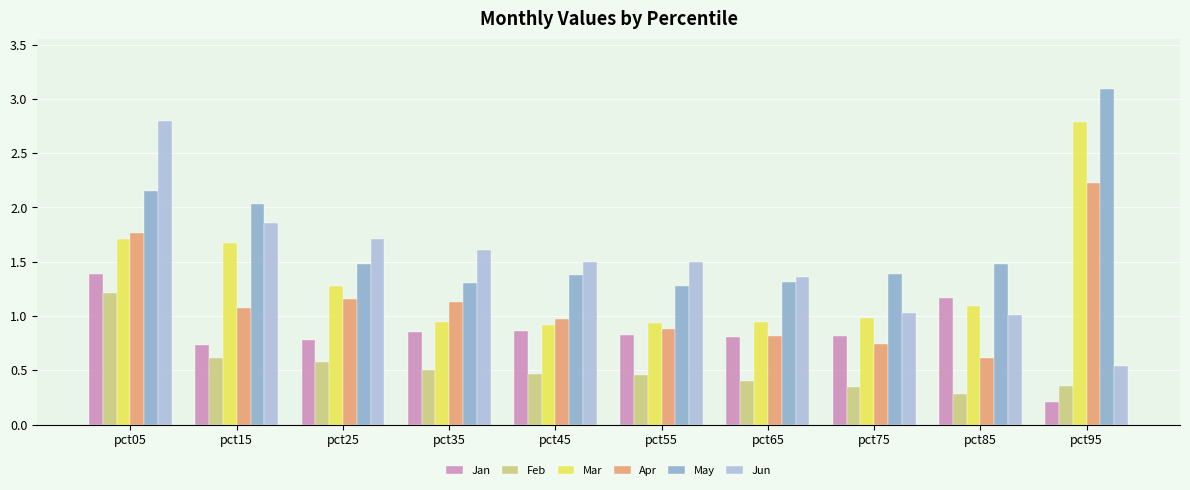

The value of Jun at pct25 is 1.2. True or false?

False